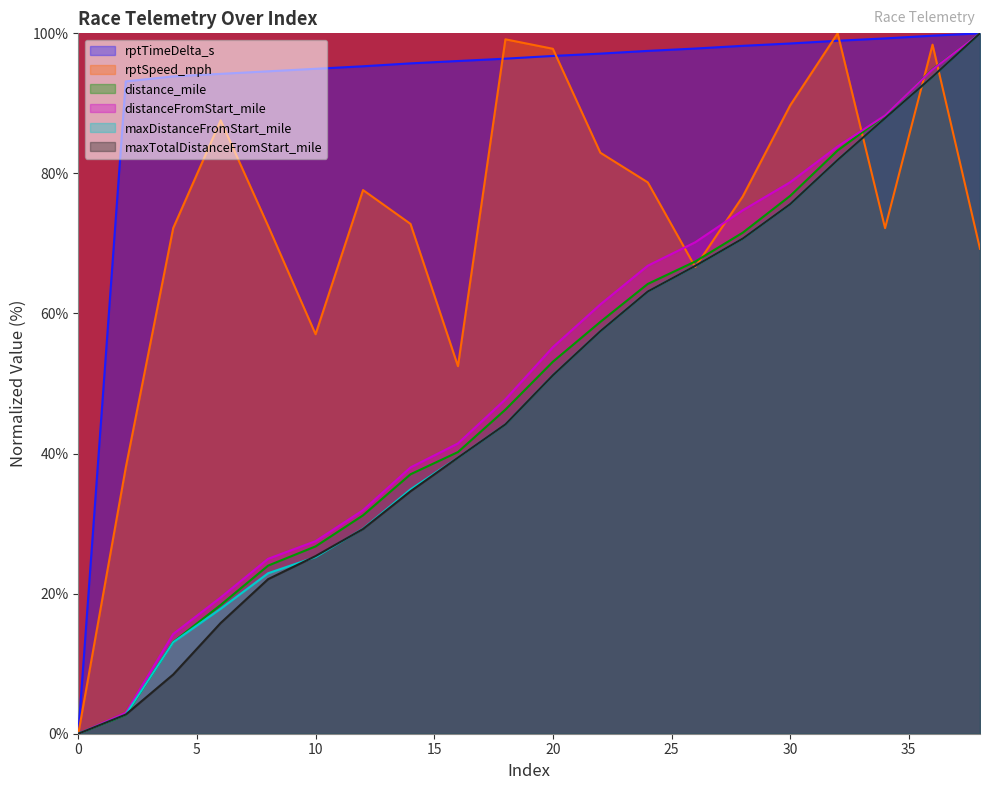

Is the value of maxTotalDistanceFromStart_mile at 0 greater than the value of distanceFromStart_mile at 14?

No